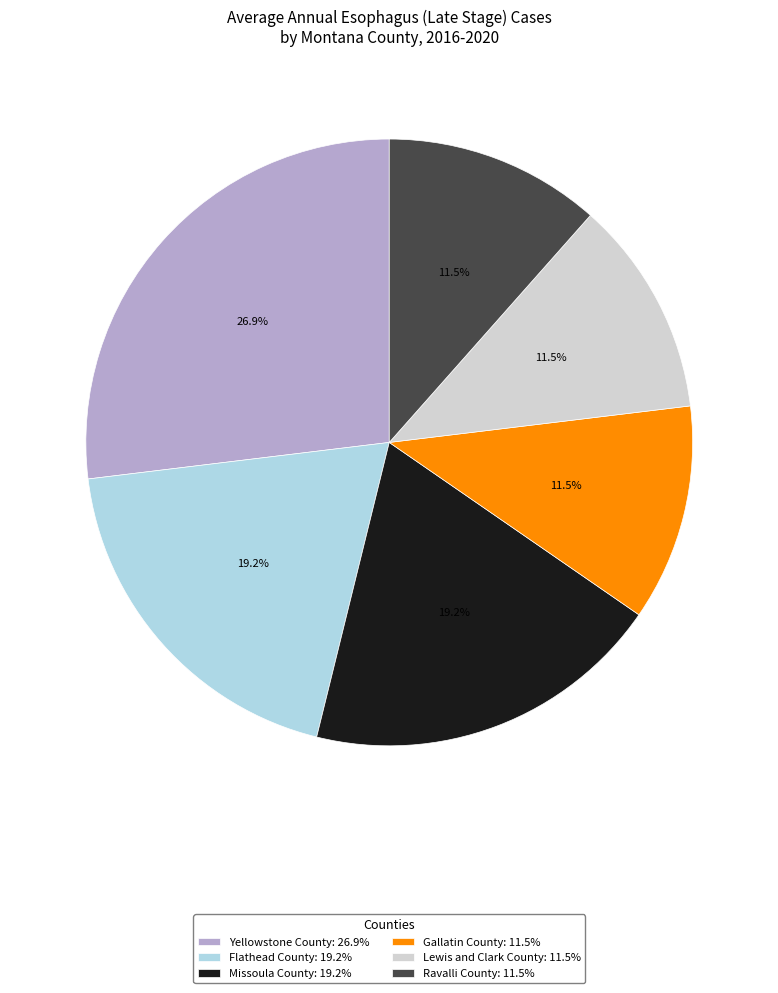

What portion of the pie excludes Flathead County: 19.2%?

80.8%